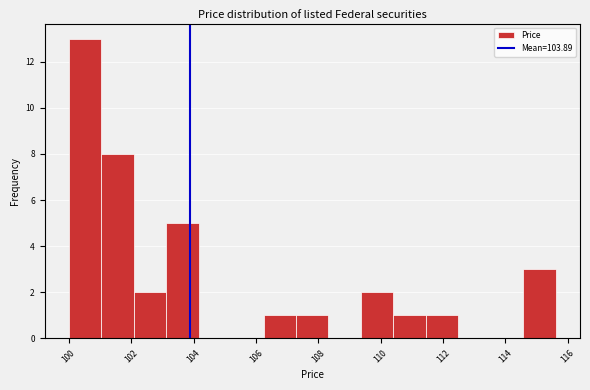

Reading left to right, transcribe this chart: for each bar, give the range it covers on the x-axis and its height. Neither the bar edges nor the heights are printed on the chart, so give them approximately, as read against the axes.

100.0 to 101.0: 13
101.0 to 102.0: 8
102.0 to 103.2: 2
103.2 to 104.2: 5
104.2 to 105.2: 0
105.2 to 106.2: 0
106.2 to 107.2: 1
107.2 to 108.4: 1
108.4 to 109.4: 0
109.4 to 110.4: 2
110.4 to 111.4: 1
111.4 to 112.4: 1
112.4 to 113.6: 0
113.6 to 114.6: 0
114.6 to 115.6: 3